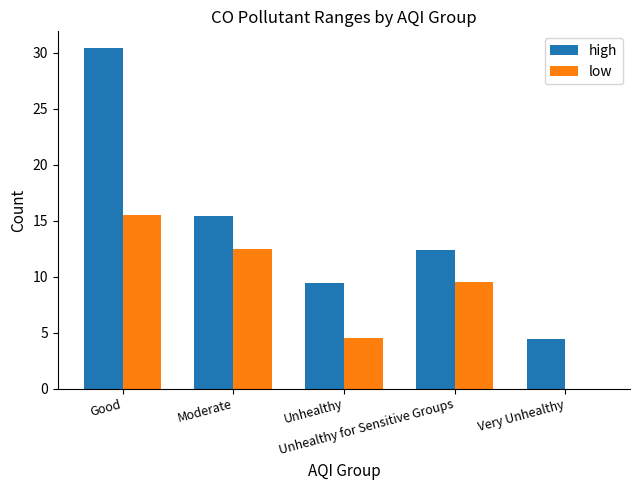

Which series has the largest total across all categories?

high